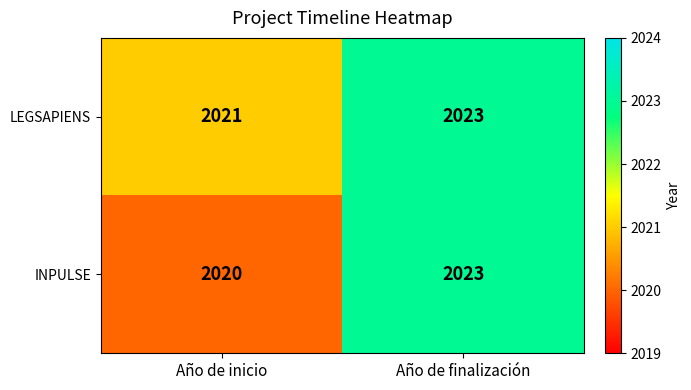

What is the average value of the INPULSE series?

2022